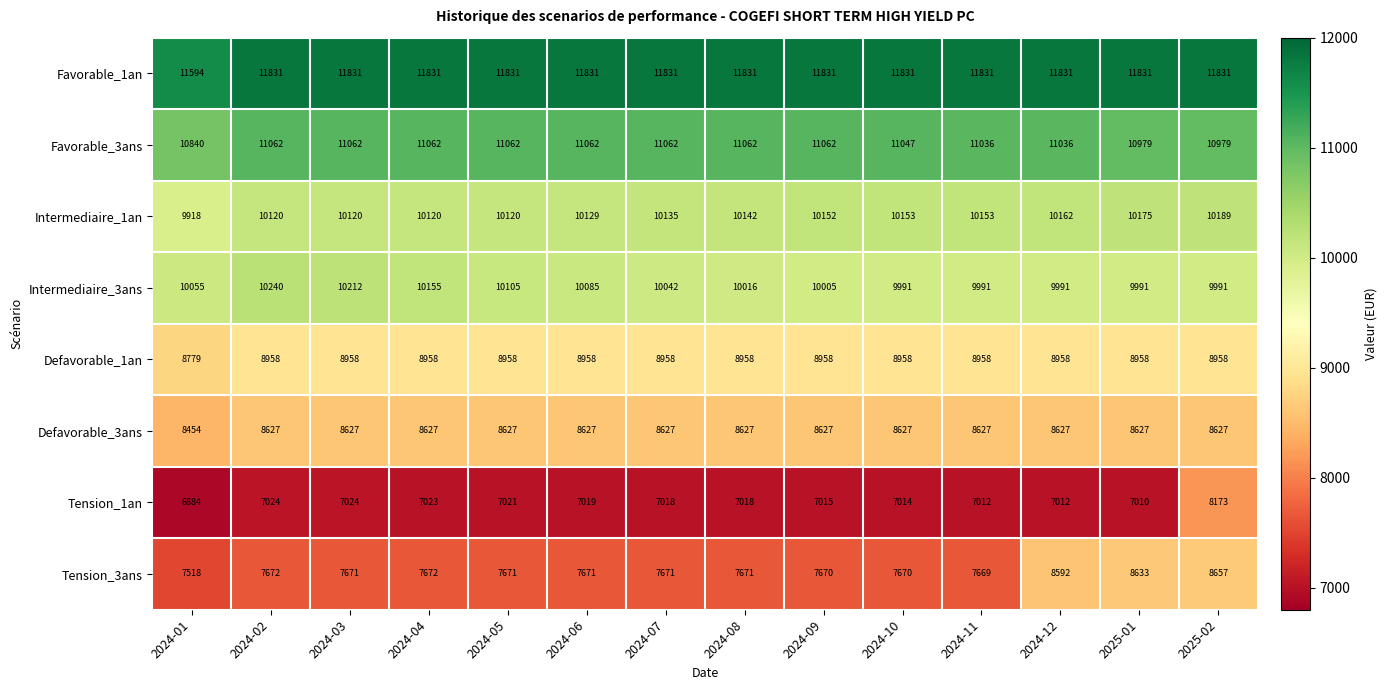

Count the number of data series in this chart.

8